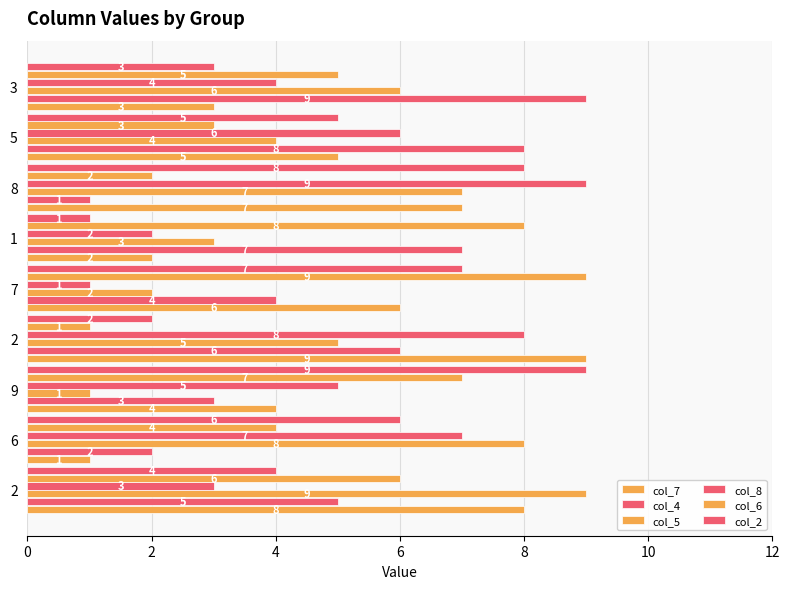

How many series are shown in this chart?

6